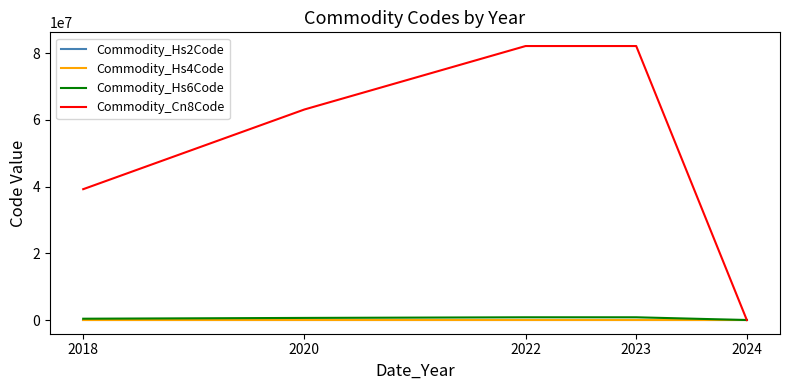

Where is Commodity_Cn8Code nearest to the value 41044542?

2018